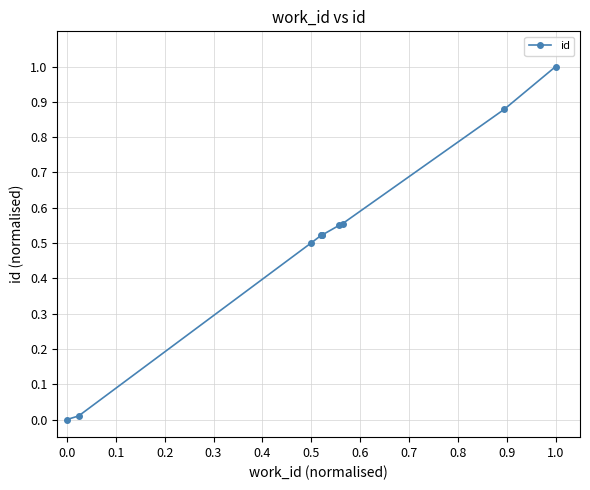

How many values are above zero?

9